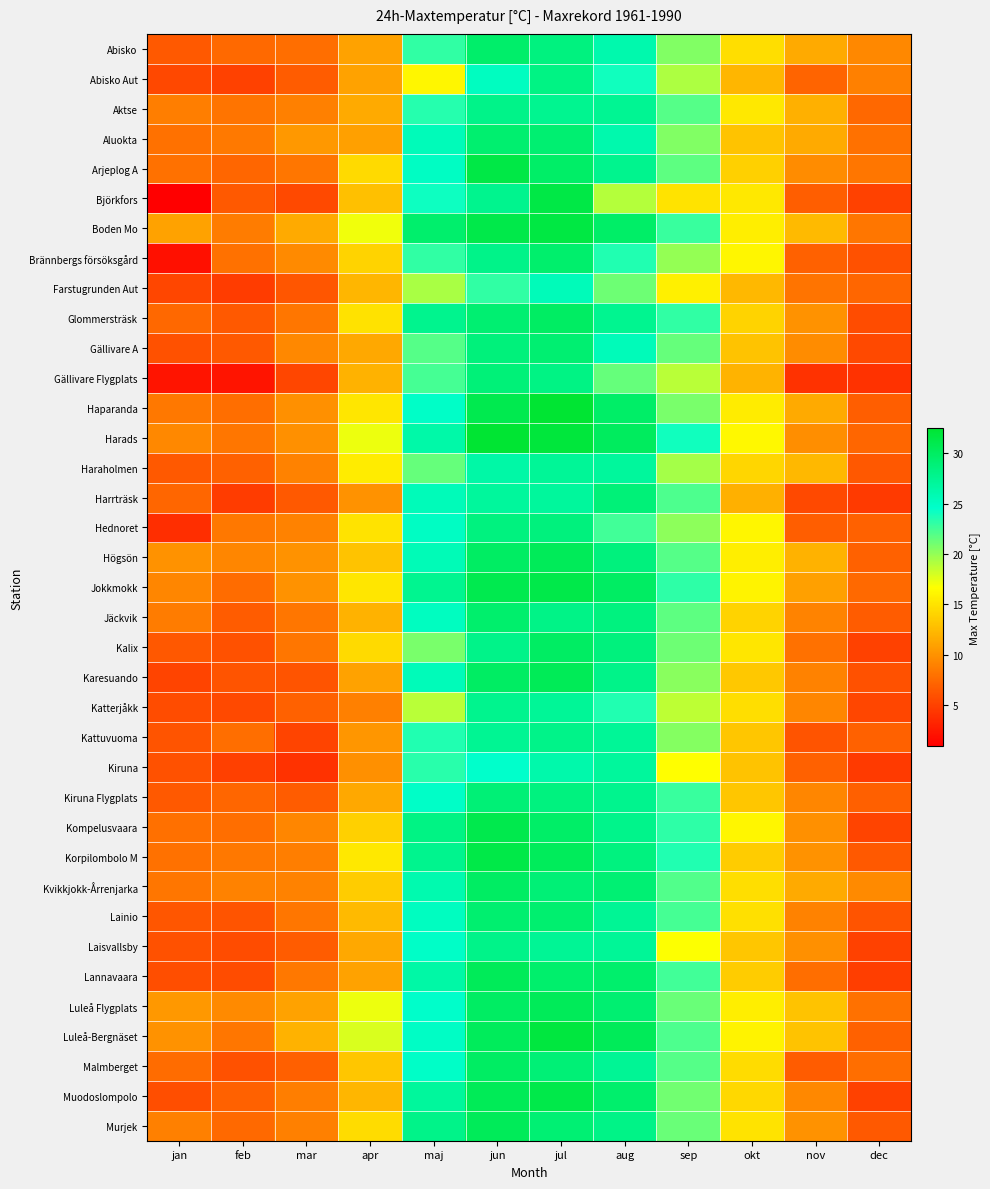

What is the total value across all series at mar?

304.4